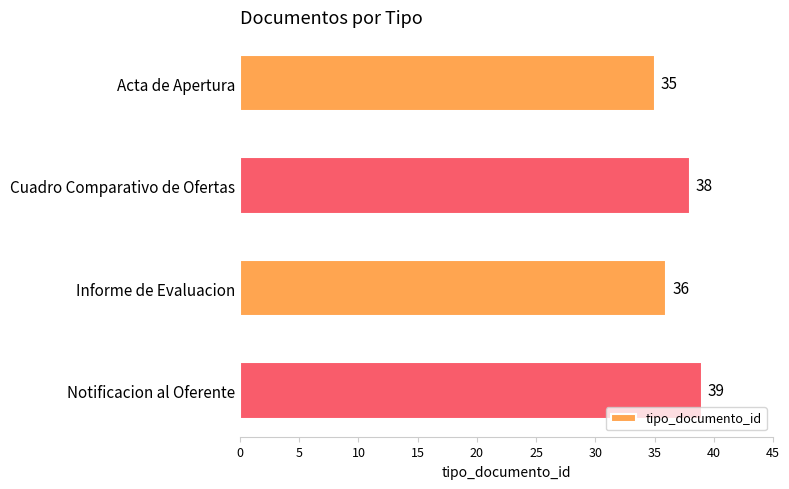

What is the sum of all values?

148